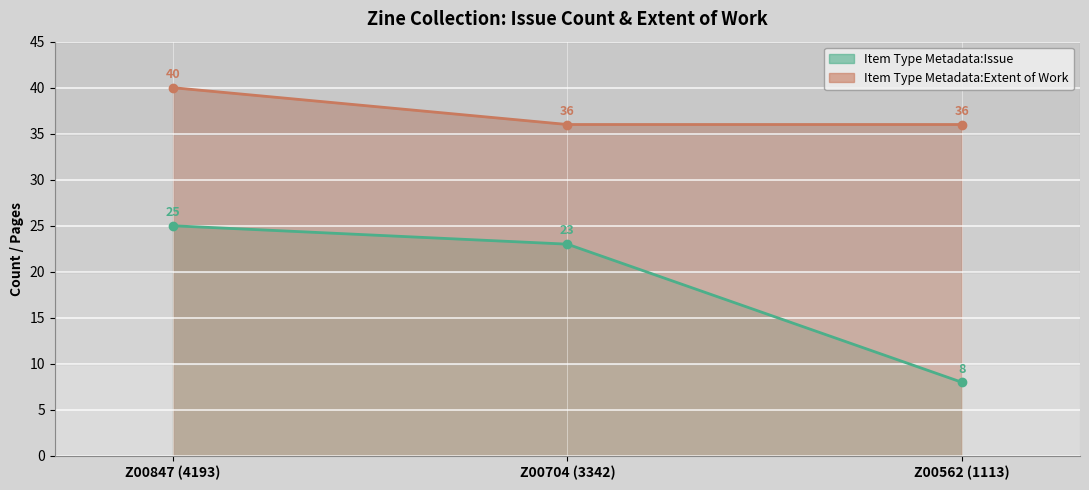

Reading left to right, extract all data points from this chart.

Item Type Metadata:Issue: 25	23	8
Item Type Metadata:Extent of Work: 40	36	36